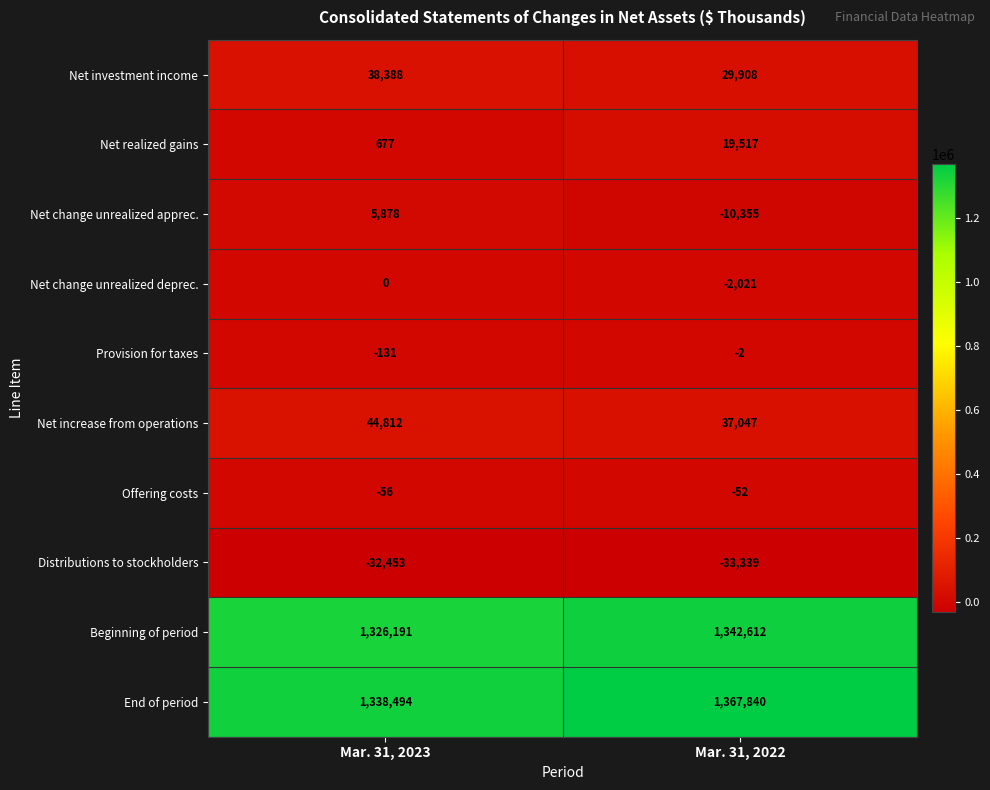

What value does the Net realized gains series have at Mar. 31, 2022, to the nearest 10?

19520